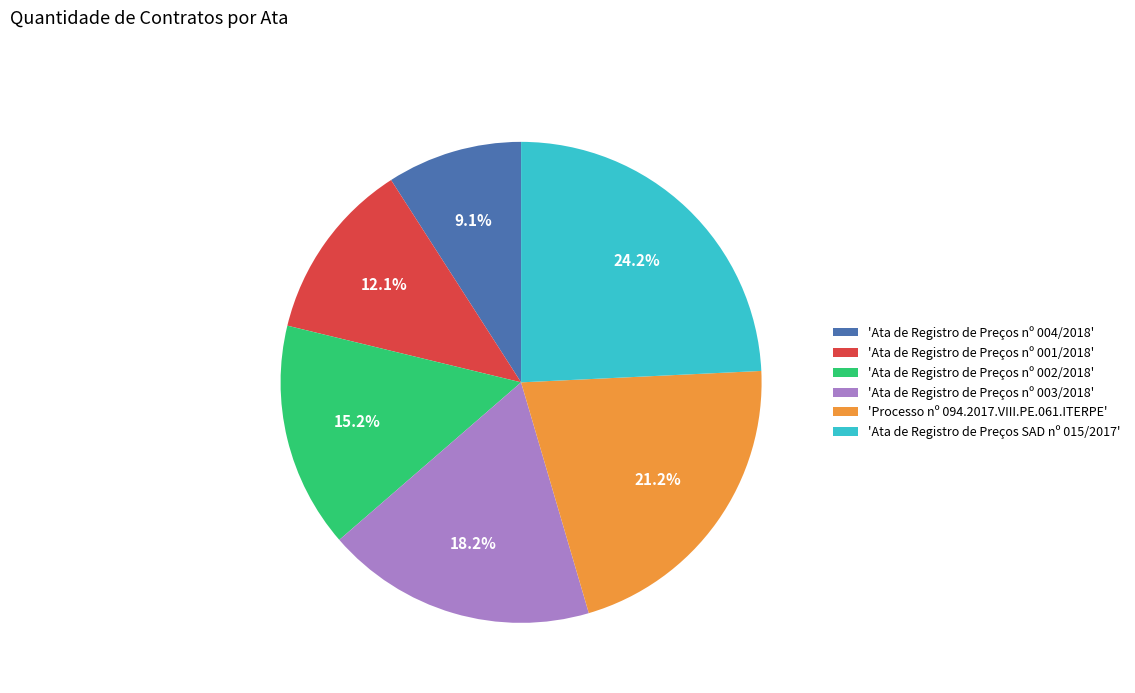

Approximately how many times larger is the value at 'Ata de Registro de Preços nº 003/2018' compared to 'Processo nº 094.2017.VIII.PE.061.ITERPE'?

0.9